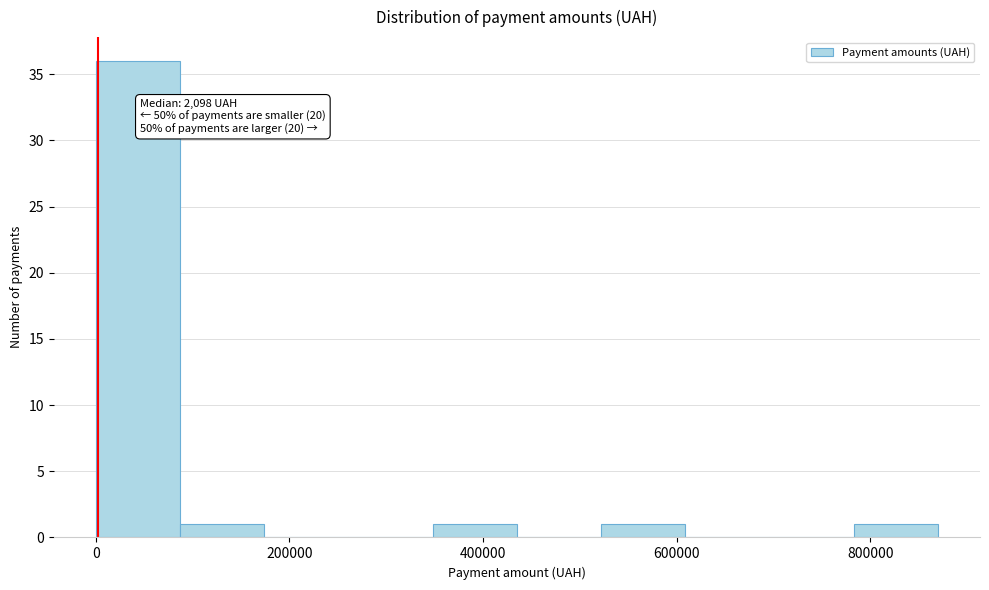

Over which range of the x-axis is the bar tallest?

0 to 80000